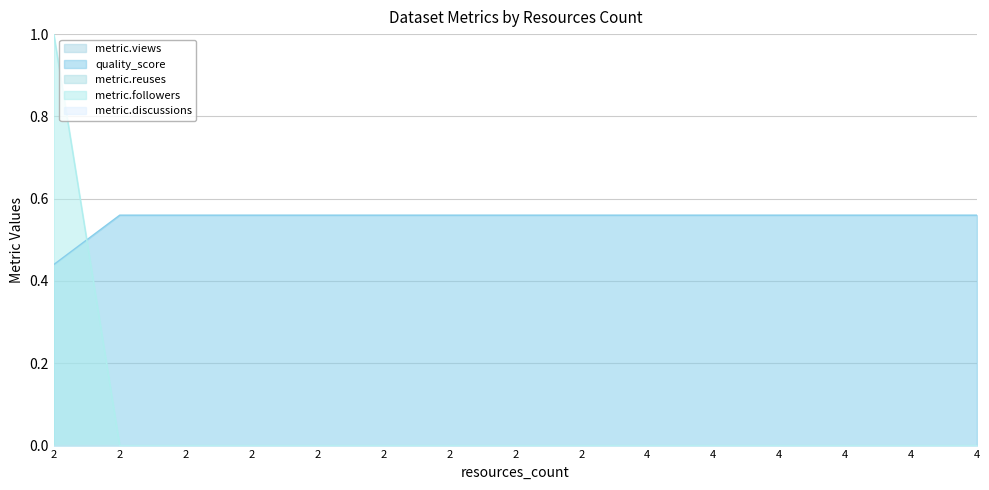

What is the lowest value of the quality_score series?

0.4